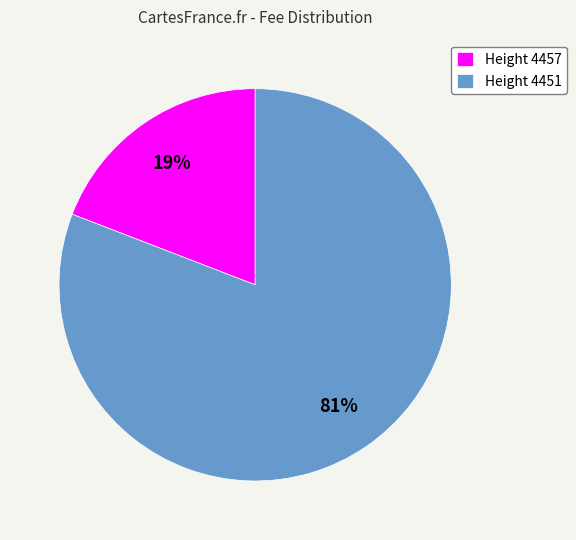

Do Height 4451 and Height 4457 together represent more than half of the pie?

Yes